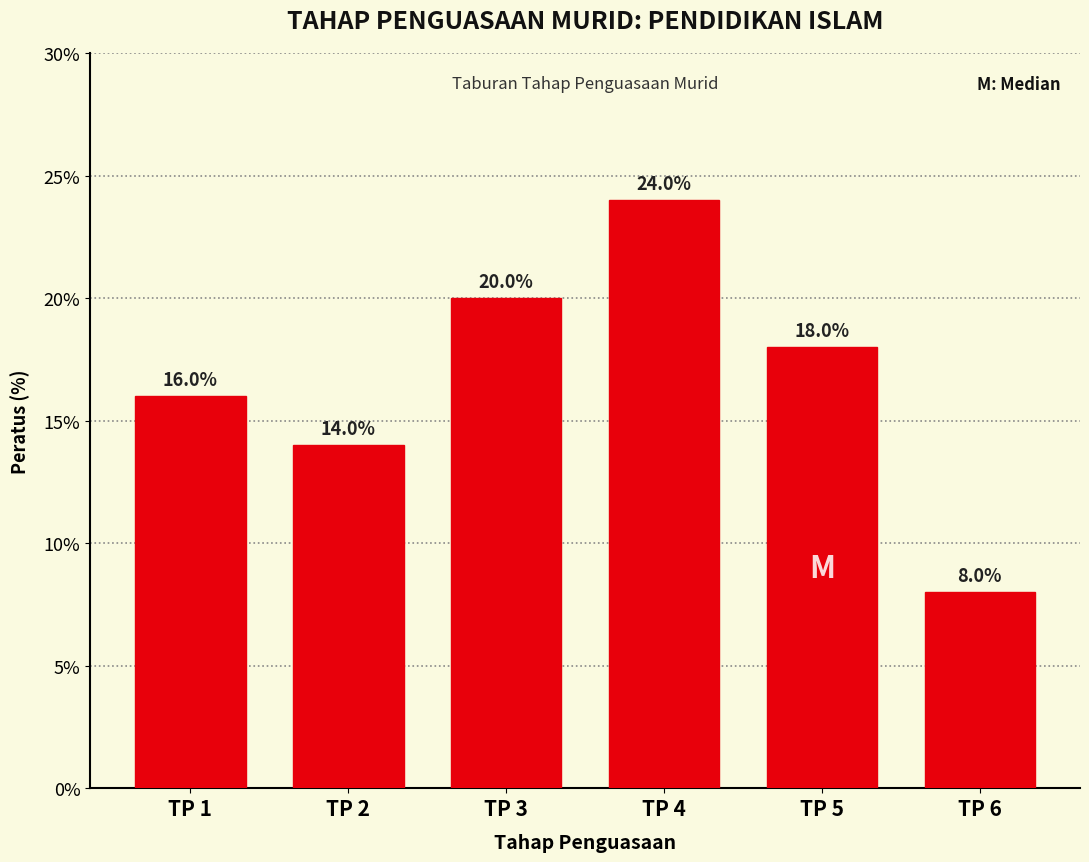

Reading left to right, list all the values displayed in this chart.

TP 1=16.0	TP 2=14.0	TP 3=20.0	TP 4=24.0	TP 5=18.0	TP 6=8.0